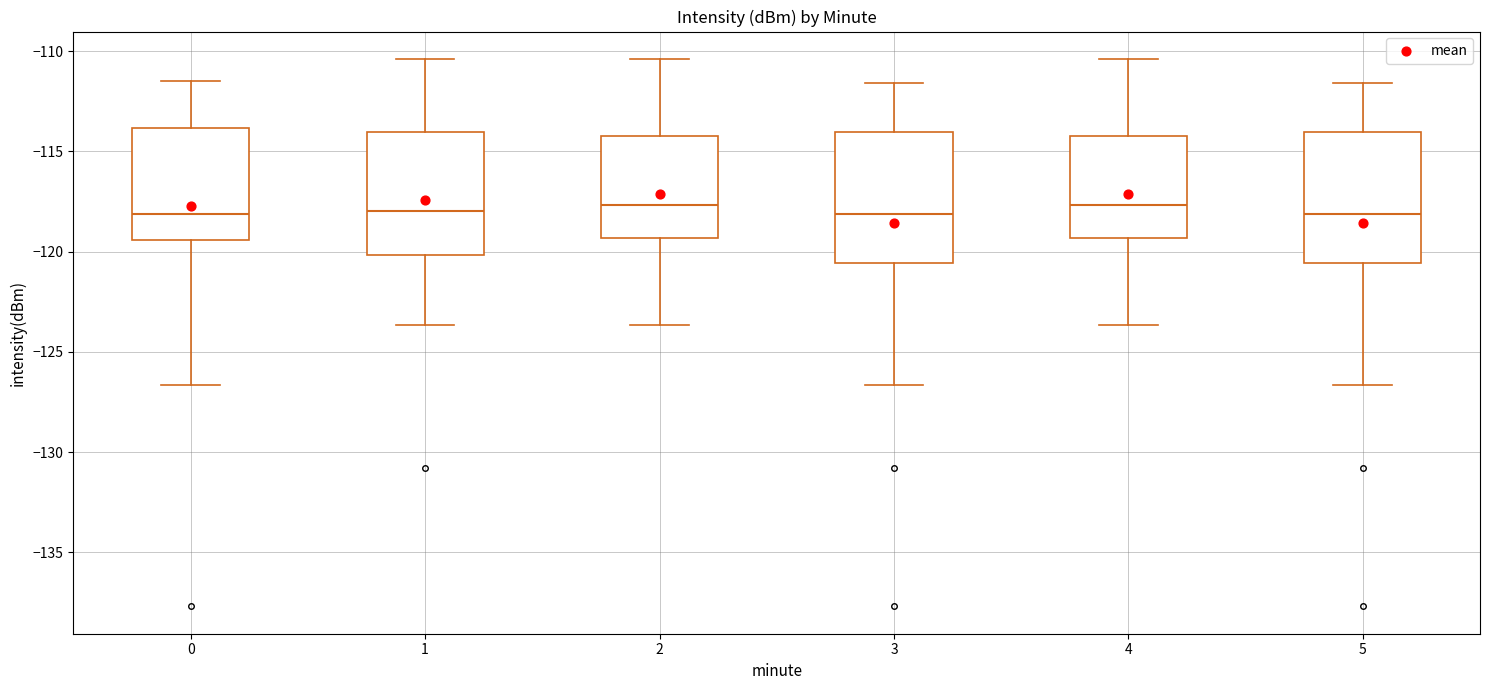

Reading left to right, read every box against the y-axis: the position of its median line, the range the box covers, and the ends of its whiskers. The values are not printed on the chart, so give them approximately, as read against the axis.

0: median -118.0, box -119.5 to -114.0, whiskers -126.5 to -111.5
1: median -118.0, box -120.0 to -114.0, whiskers -123.5 to -110.5
2: median -117.5, box -119.5 to -114.0, whiskers -123.5 to -110.5
3: median -118.0, box -120.5 to -114.0, whiskers -126.5 to -111.5
4: median -117.5, box -119.5 to -114.0, whiskers -123.5 to -110.5
5: median -118.0, box -120.5 to -114.0, whiskers -126.5 to -111.5